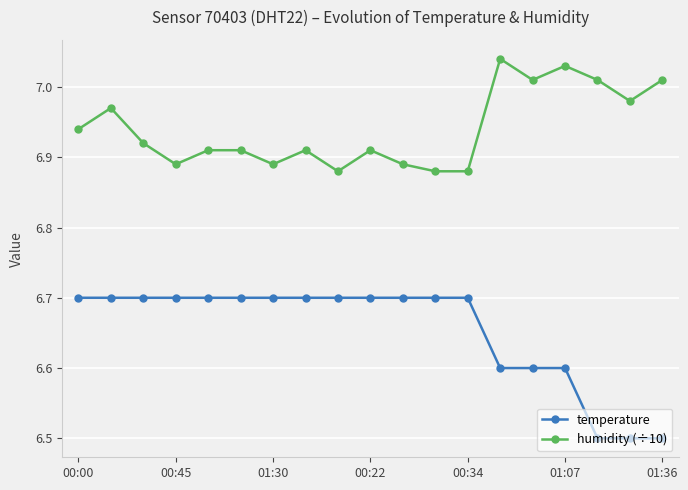

What is the sum of all humidity (÷10) values?

131.9